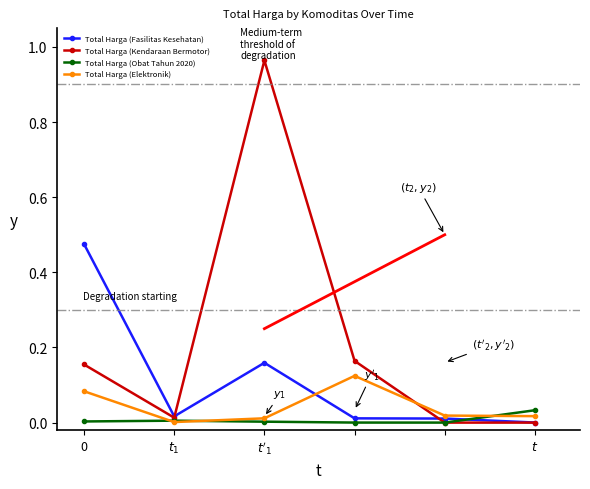

What are all the series names shown in the legend?

Total Harga (Fasilitas Kesehatan), Total Harga (Kendaraan Bermotor), Total Harga (Obat Tahun 2020), Total Harga (Elektronik)